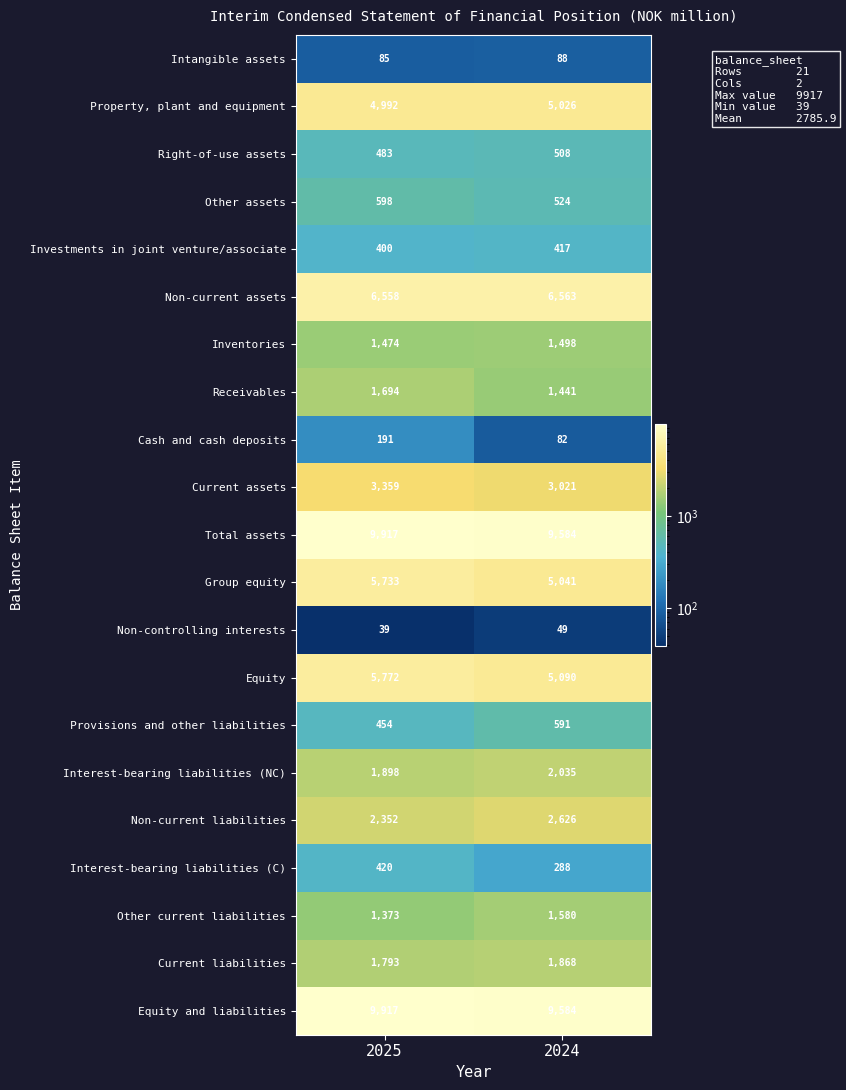

How many data points does each series have?

2